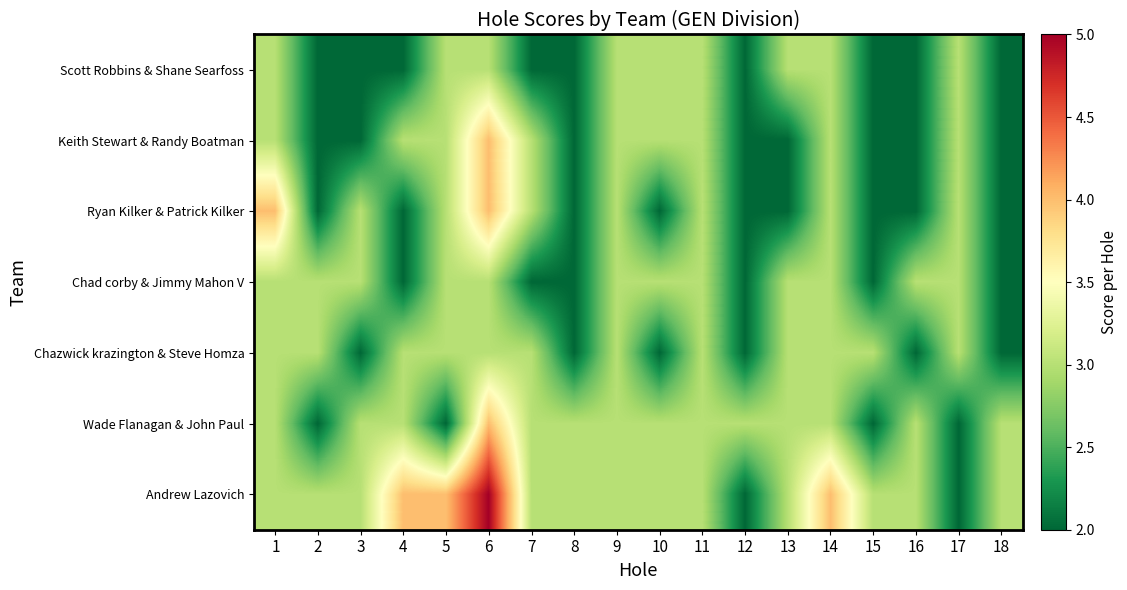

At how many categories does at least one series exceed 2?

18